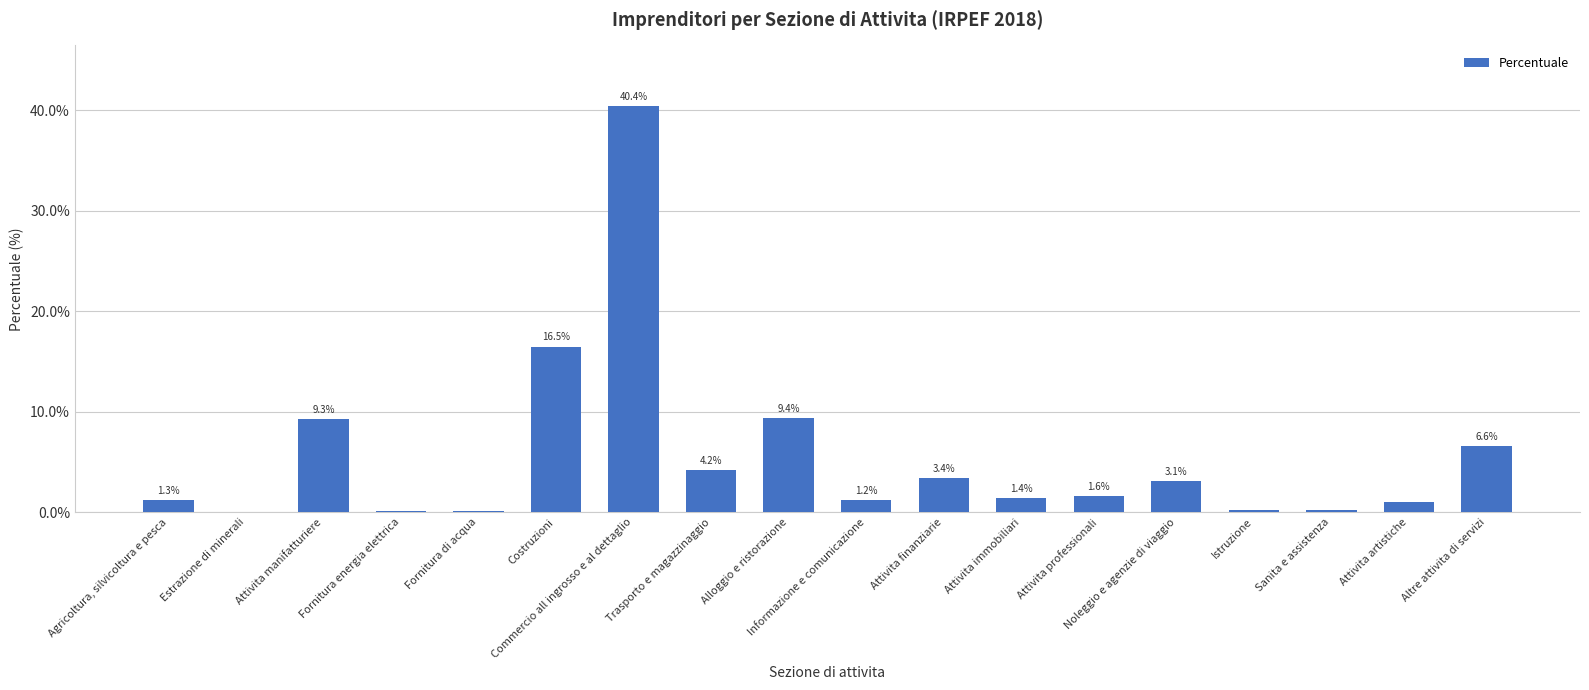

The value at Attivita finanziarie is 0.9. True or false?

False